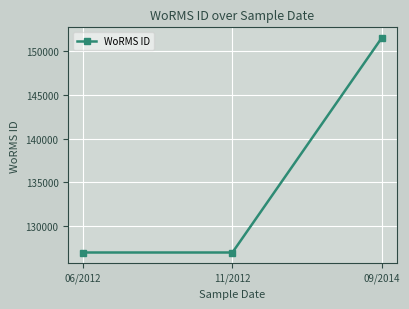

What is the label of the 3rd point from the left?

09/2014